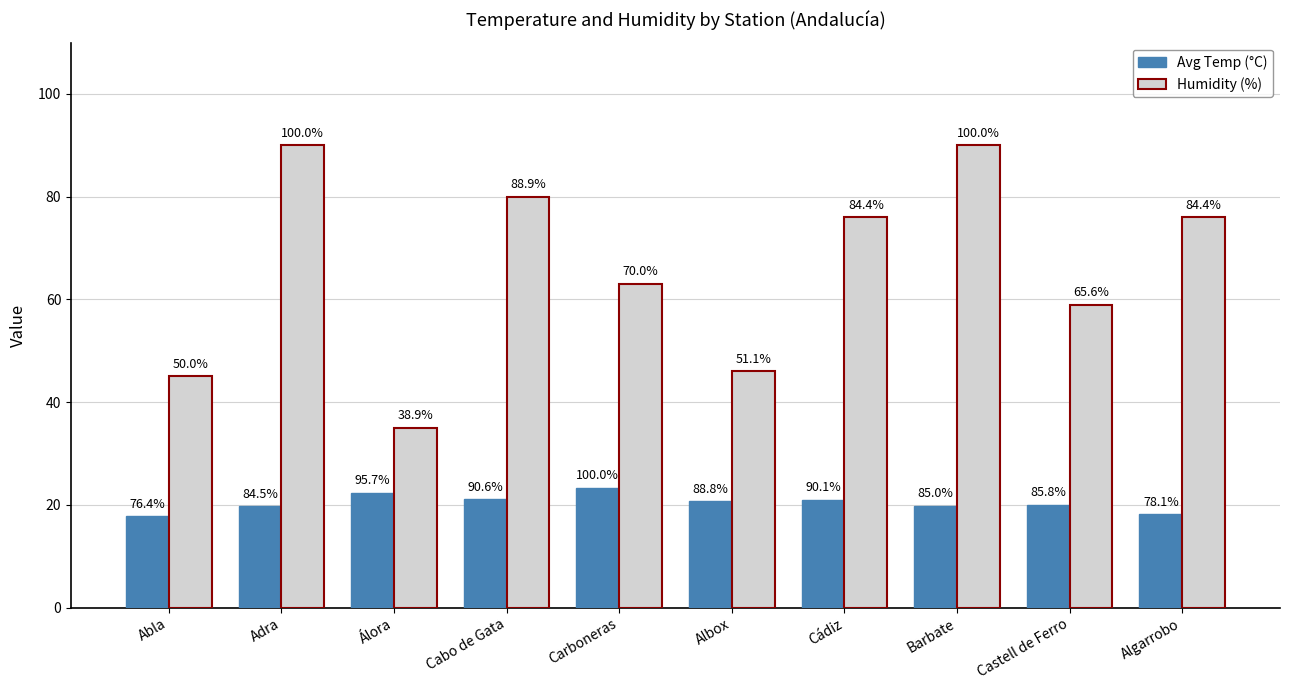

How many bars are there in total?

20